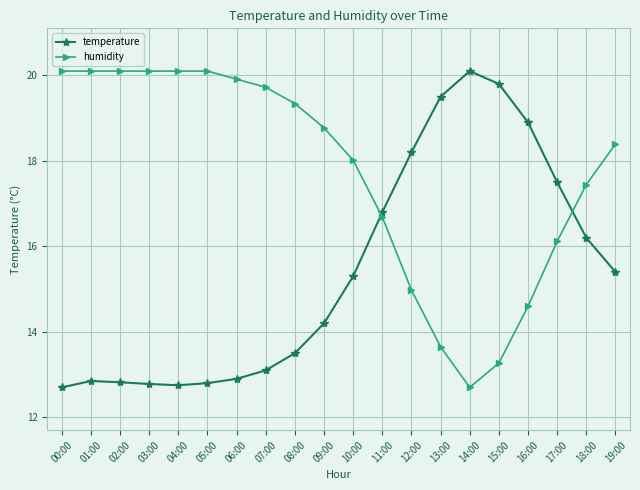

Read the humidity value at 17:00.

16.1